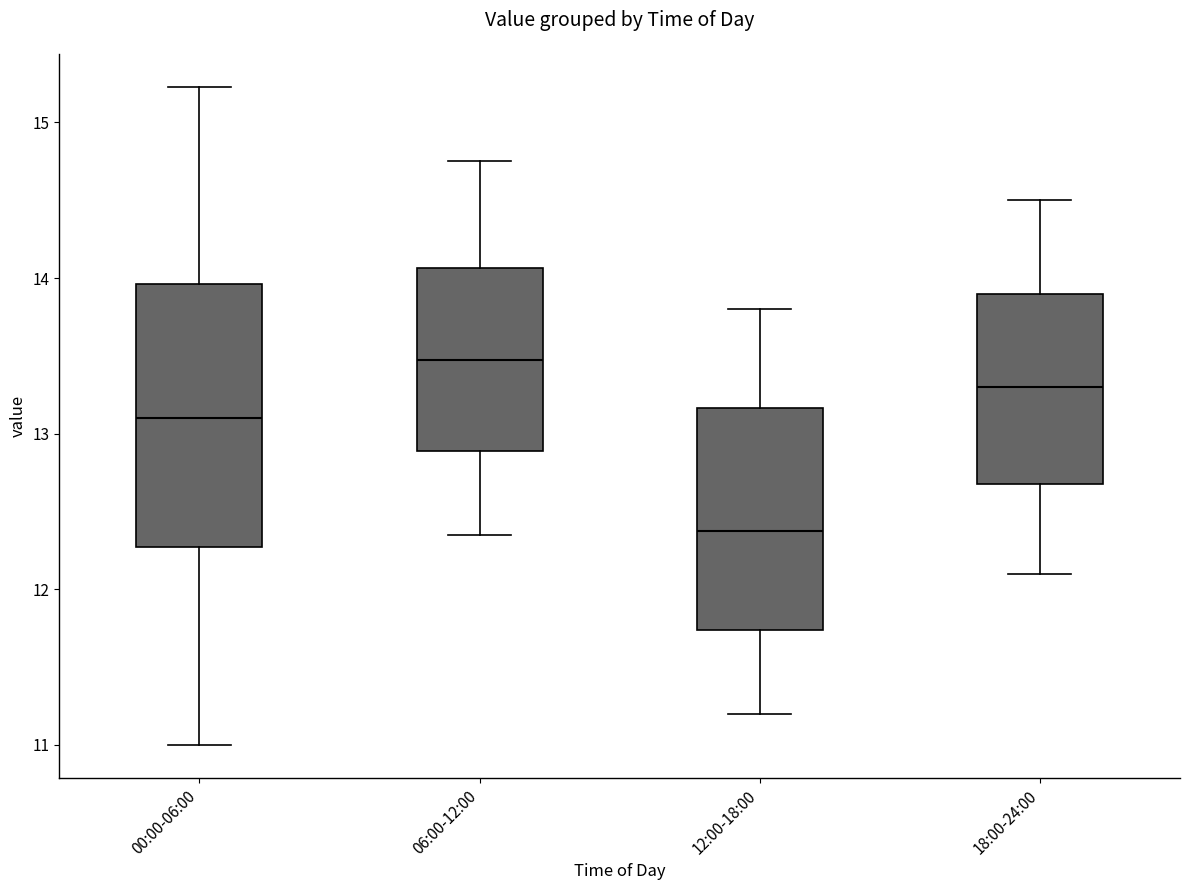

Which box has the highest median line?

06:00-12:00